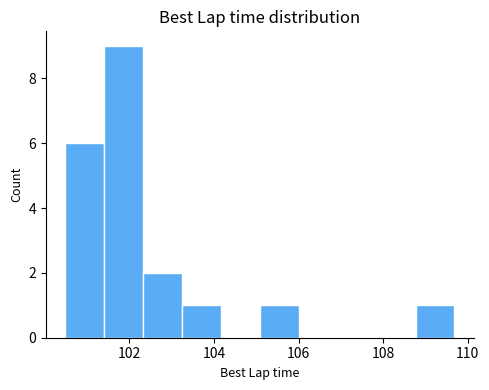

Reading left to right, transcribe this chart: for each bar, give the range it covers on the x-axis and its height. Neither the bar edges nor the heights are printed on the chart, so give them approximately, as read against the axes.

100.4 to 101.4: 6
101.4 to 102.4: 9
102.4 to 103.2: 2
103.2 to 104.2: 1
104.2 to 105.0: 0
105.0 to 106.0: 1
106.0 to 107.0: 0
107.0 to 107.8: 0
107.8 to 108.8: 0
108.8 to 109.6: 1